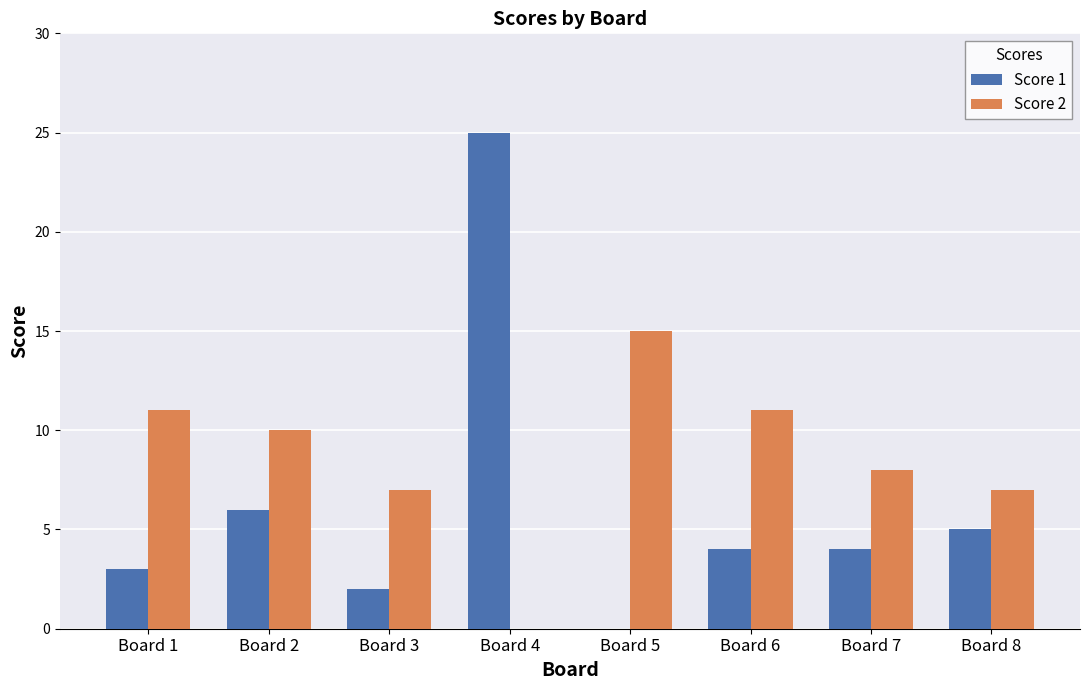

What is the spread (max minus min) of values at Board 5?

15